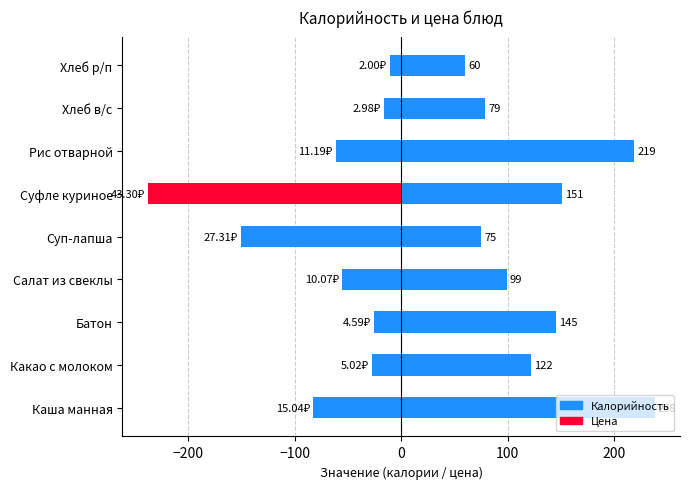

Which series has the largest range (max minus min)?

Цена (масштаб)